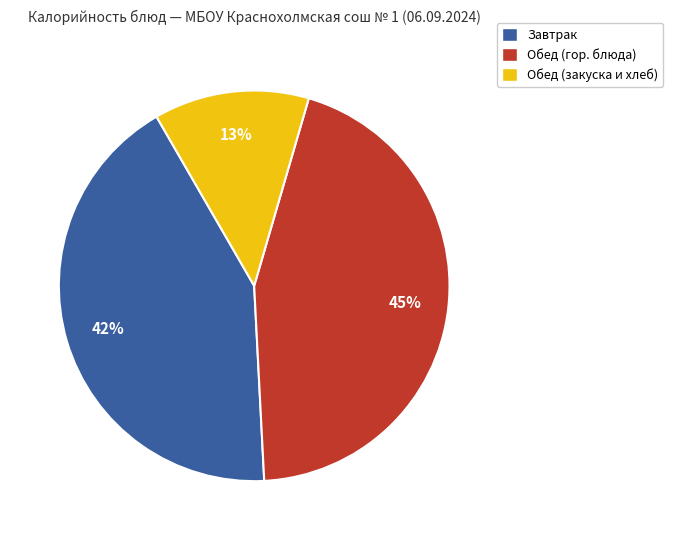

How many segments does this pie chart have?

3